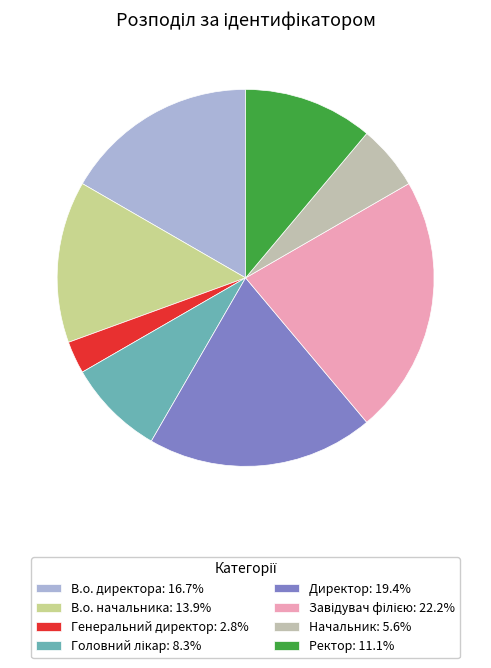

Does any single category account for the majority?

No